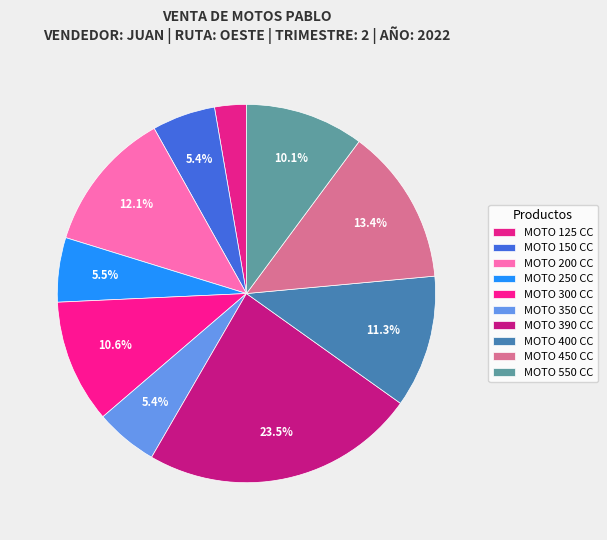

What is the ratio of the value at MOTO 390 CC to the value at MOTO 300 CC?

2.2